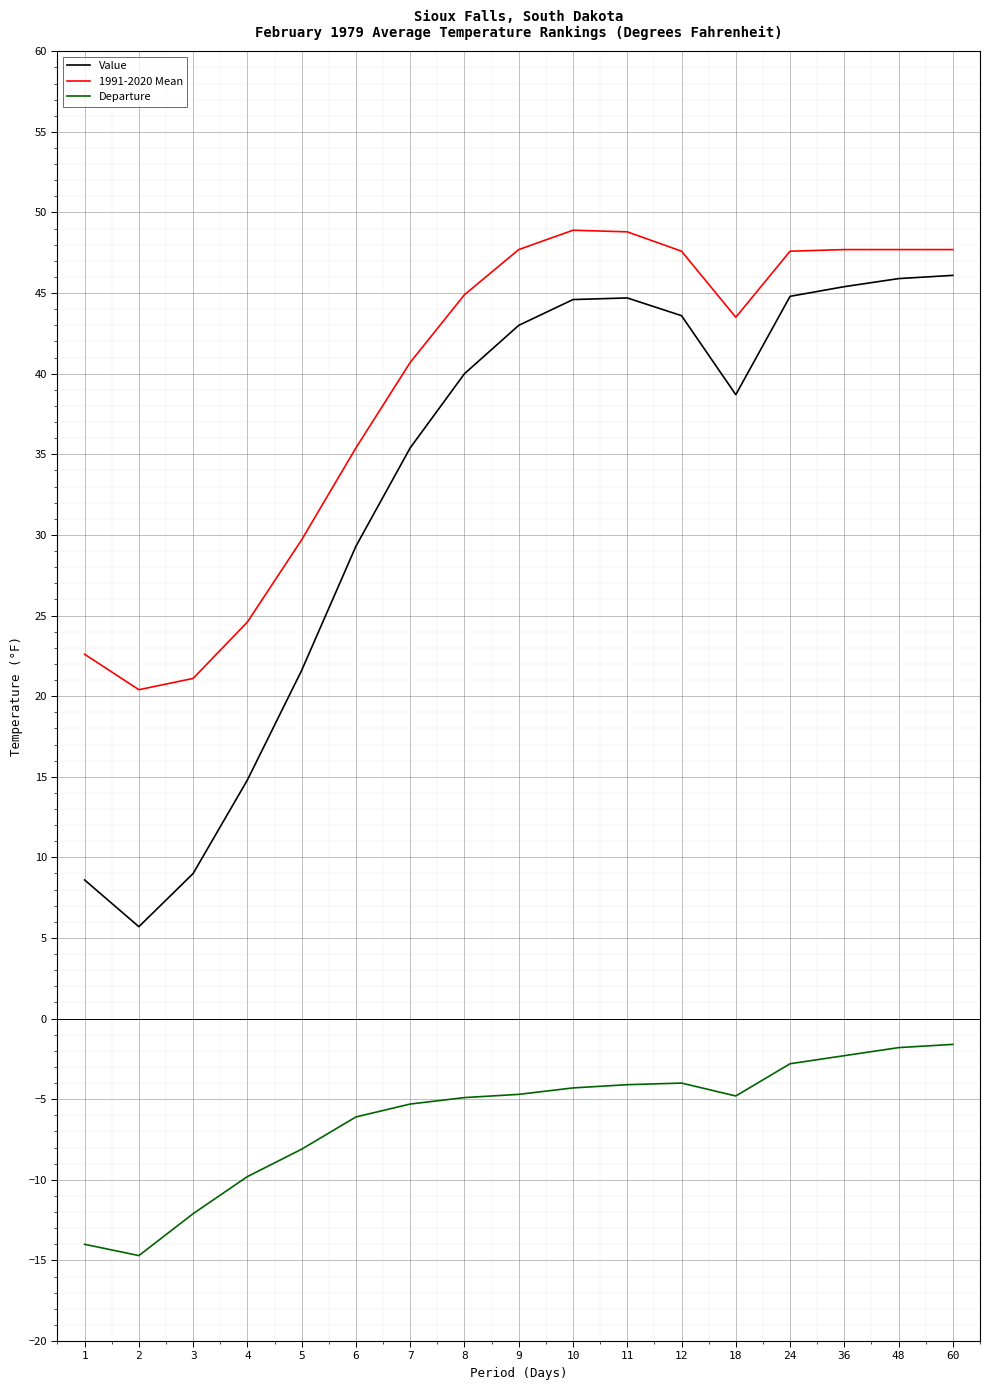

At which label does Departure reach its minimum?

2